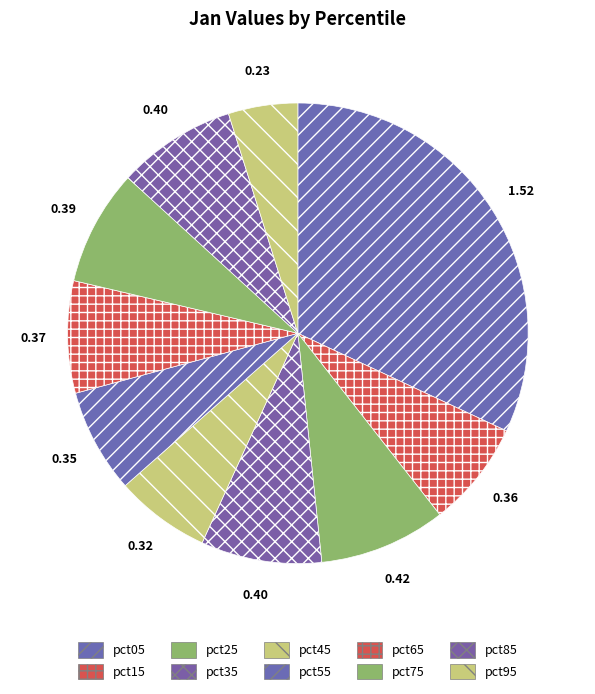

How many segments does this pie chart have?

10